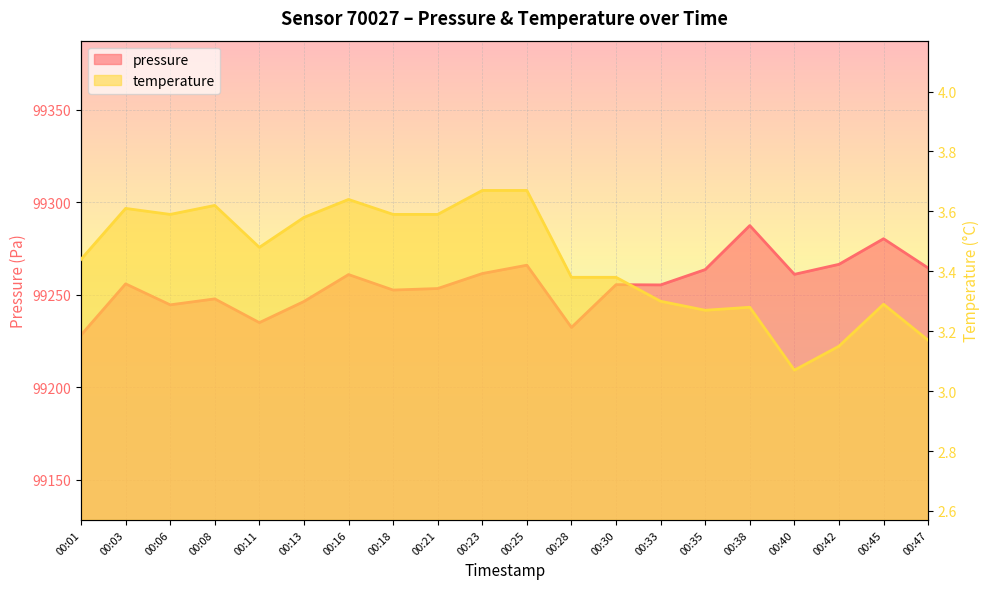

How many lines are shown in the chart?

2